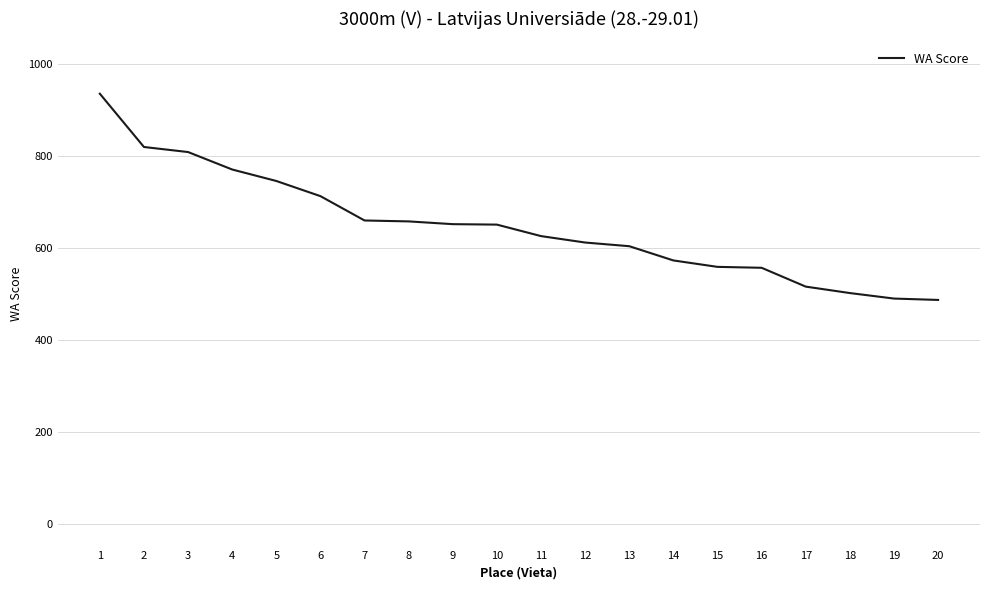

What is the greatest value displayed?

936